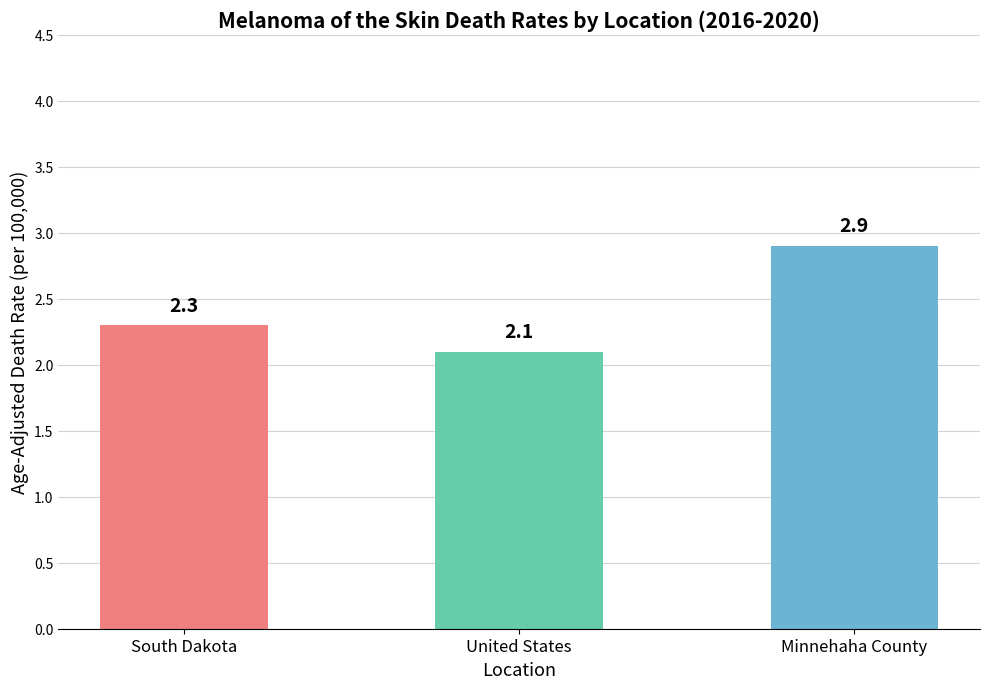

What is the maximum value shown in the chart?

2.9